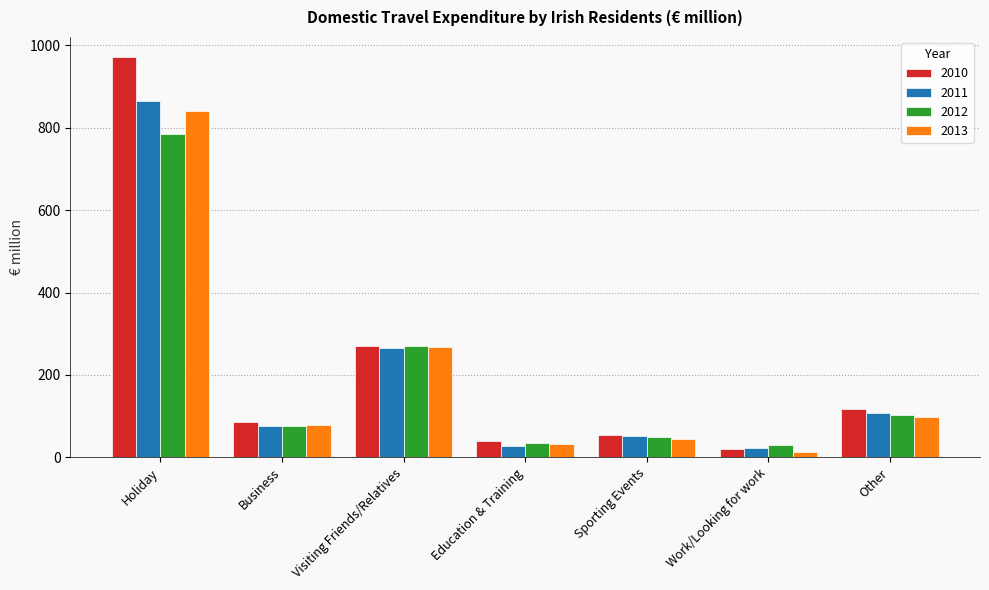

The 2011 series shows 331.3 at Holiday. True or false?

False